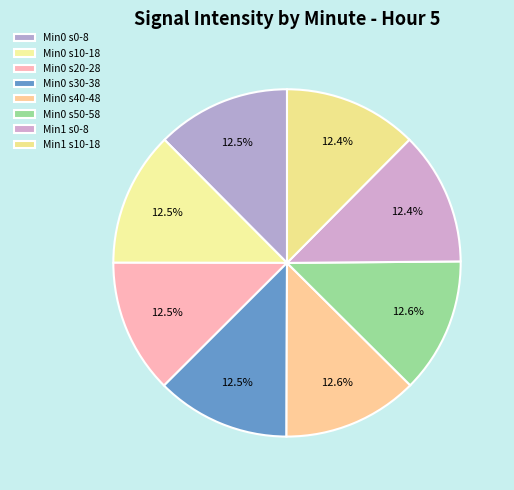

How many segments does this pie chart have?

8